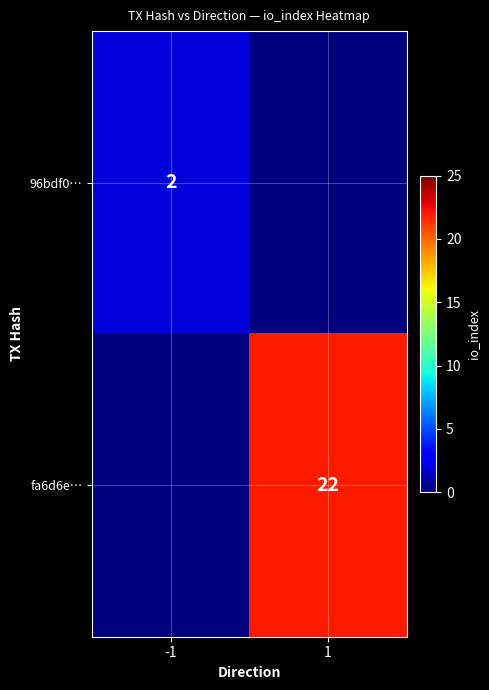

The value of fa6d6e… at 1 is 22. True or false?

True